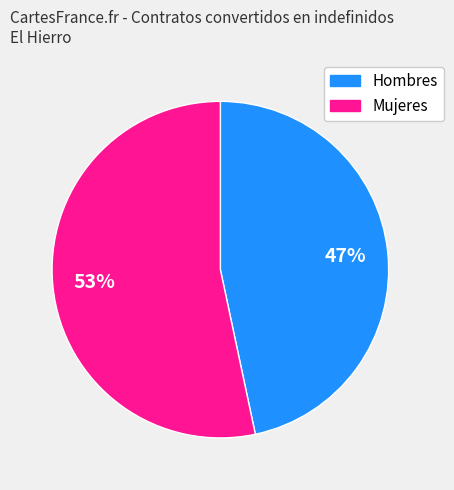

Combined, do Hombres and Mujeres account for over 50%?

Yes